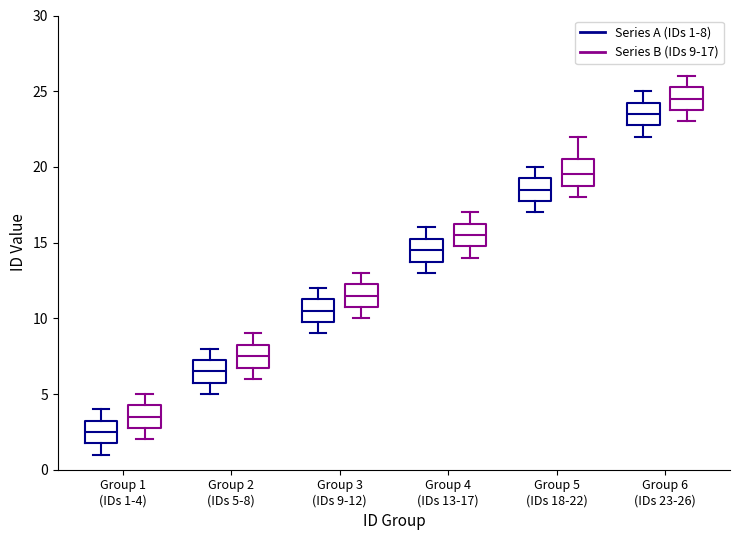

Which box has the lowest median line?

Group 1 (IDs 1-4) (Series A (IDs 1-8))